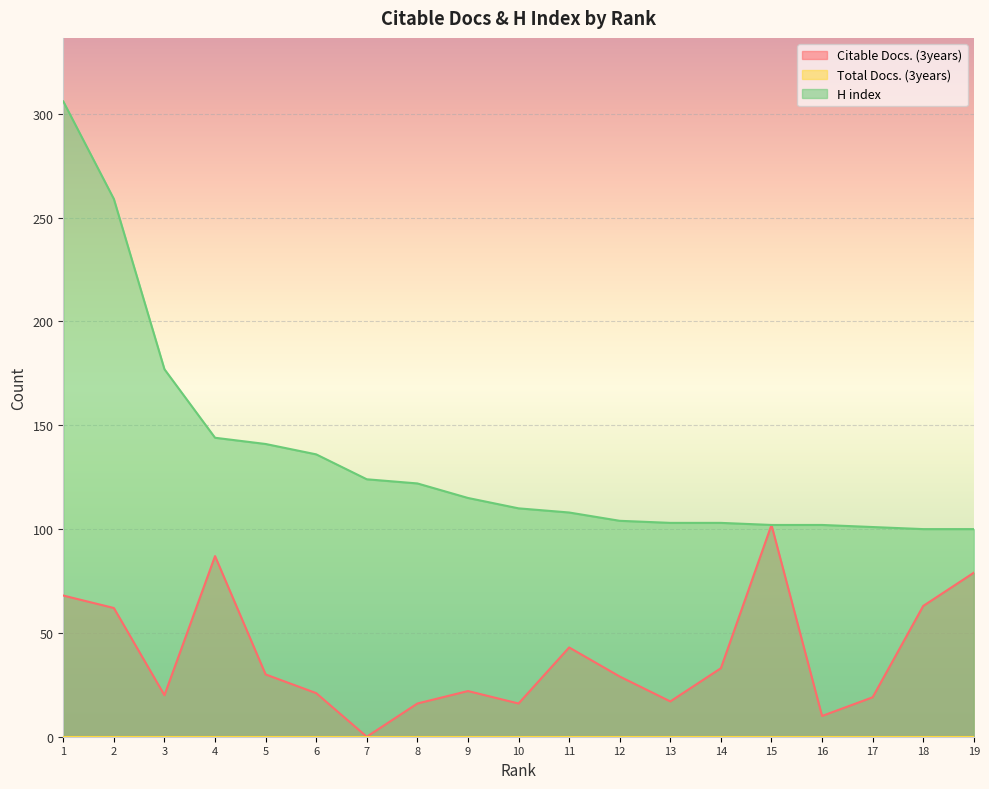

The value of Citable Docs. (3years) at 12 is 29. True or false?

True